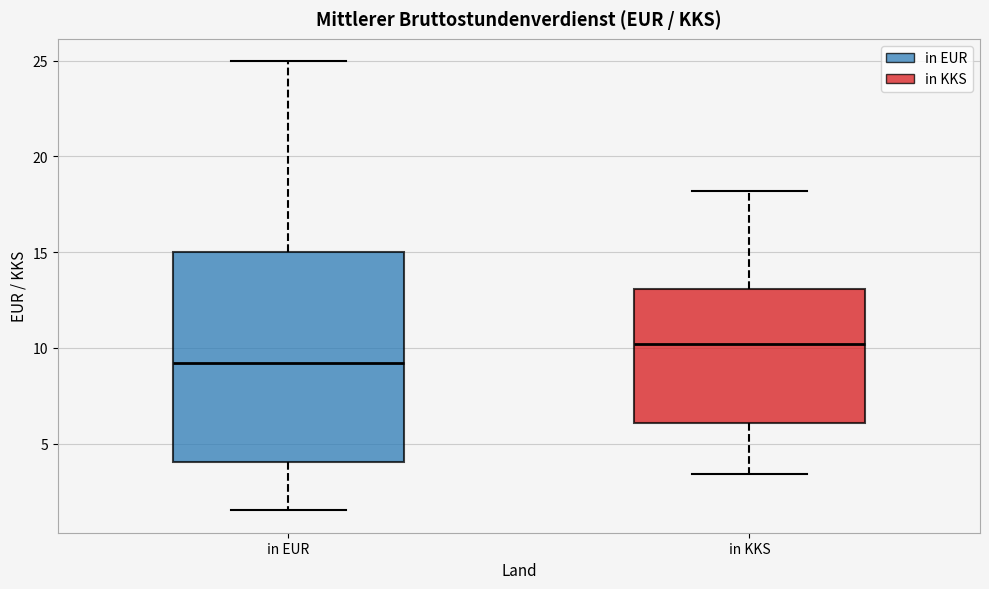

Reading left to right, read every box against the y-axis: the position of its median line, the range the box covers, and the ends of its whiskers. The values are not printed on the chart, so give them approximately, as read against the axis.

in EUR: median 9.0, box 4.0 to 15.0, whiskers 1.5 to 25.0
in KKS: median 10.0, box 6.0 to 13.0, whiskers 3.5 to 18.0